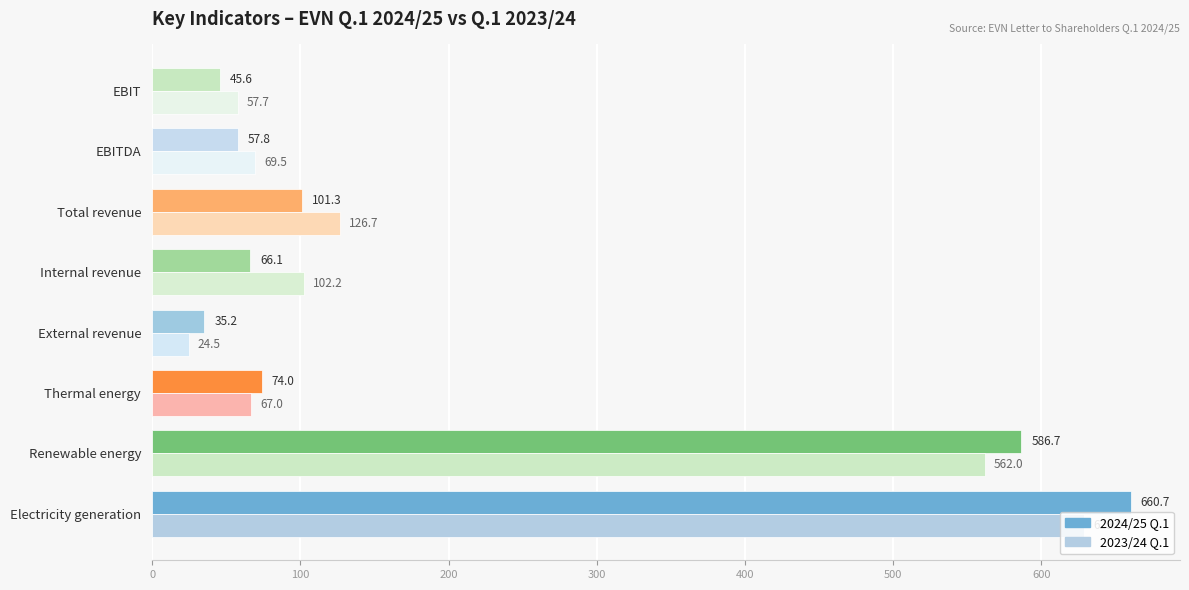

Which category has the lowest value across all series?

External revenue